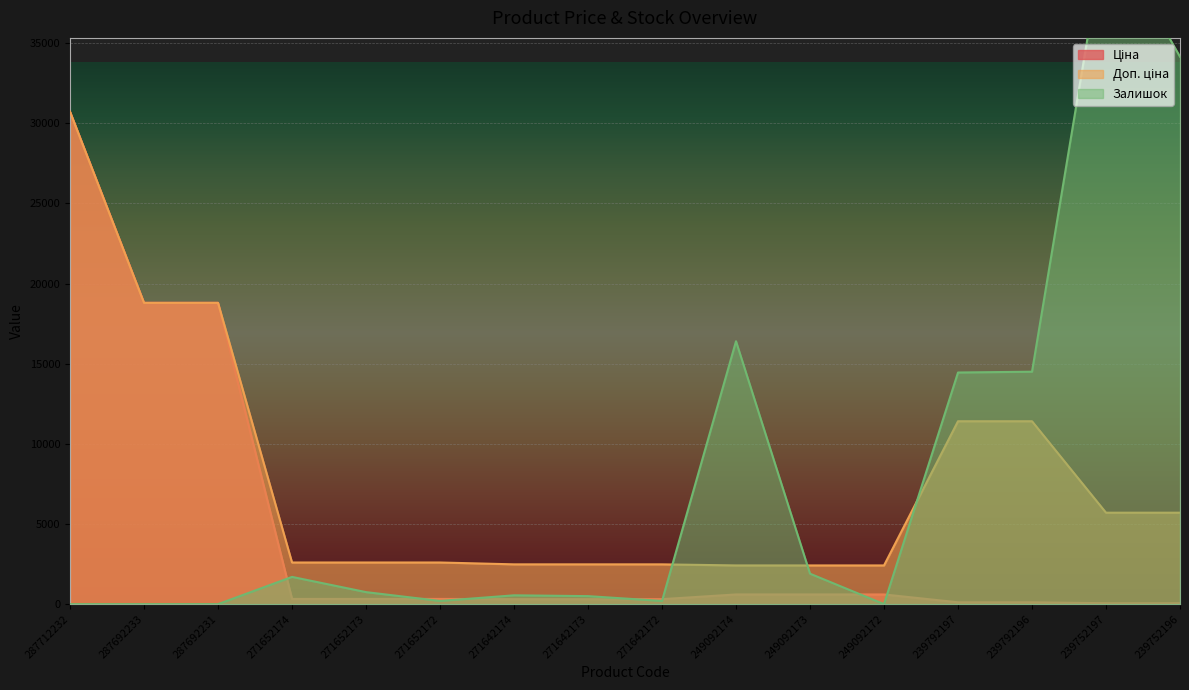

What is the highest value of the Доп. ціна series?

30717.1